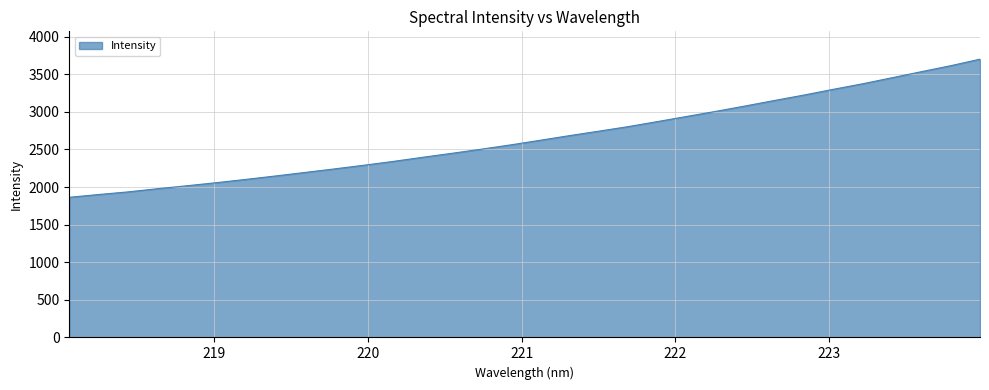

What is the greatest value displayed?

3701.3